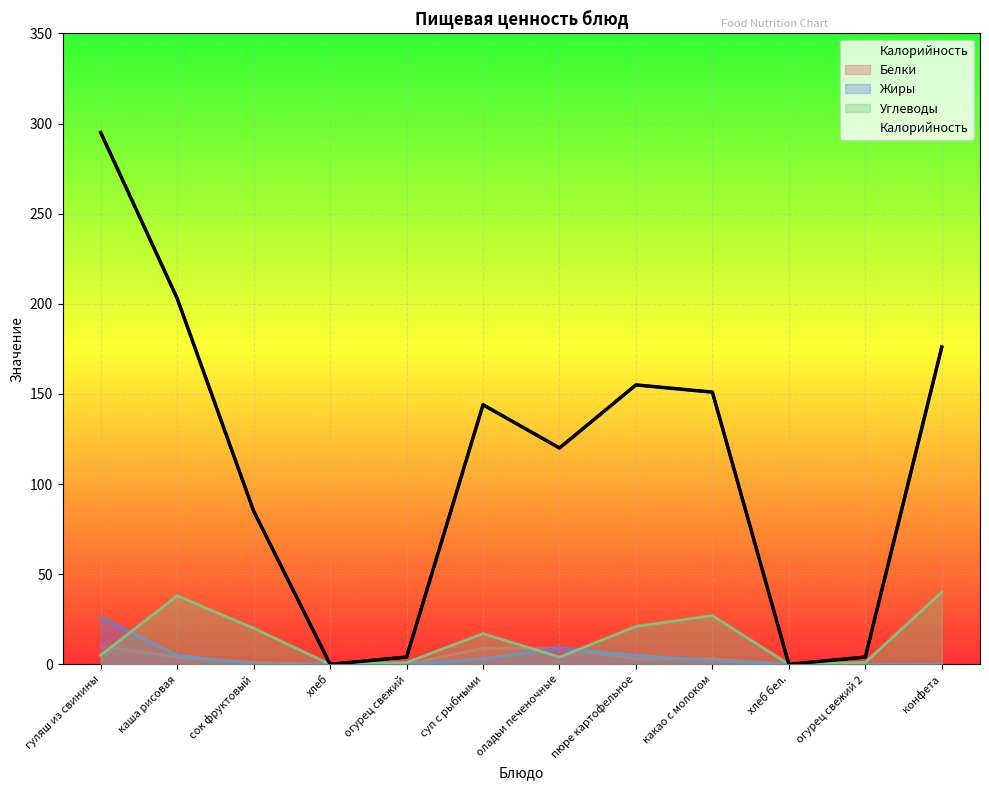

What is the difference between the second highest and second lowest values in the Жиры series?

9